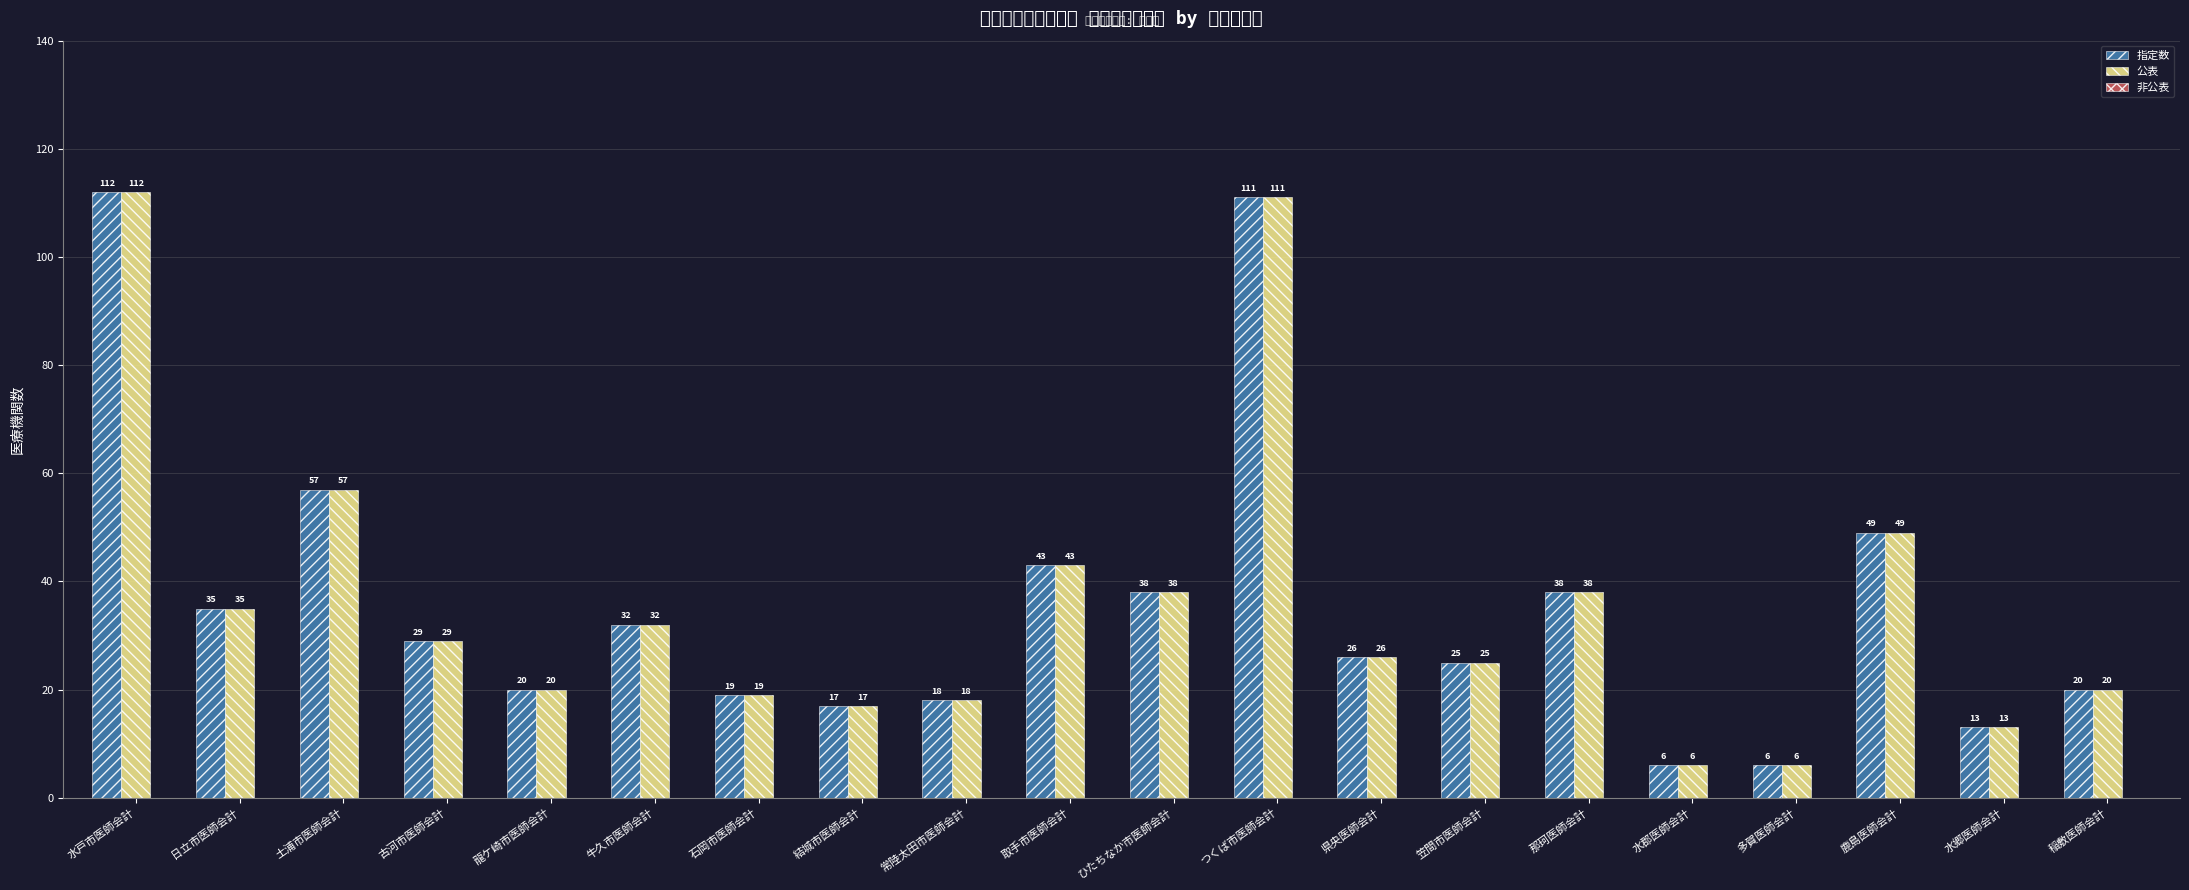

The value of 公表 at ひたちなか市医師会計 is 38. True or false?

True